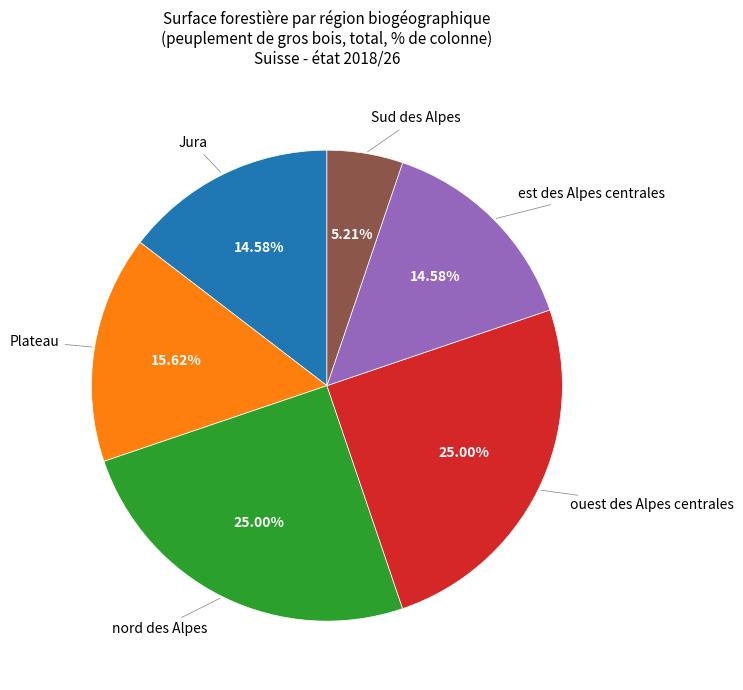

The ouest des Alpes centrales slice represents 25% of the pie. True or false?

True